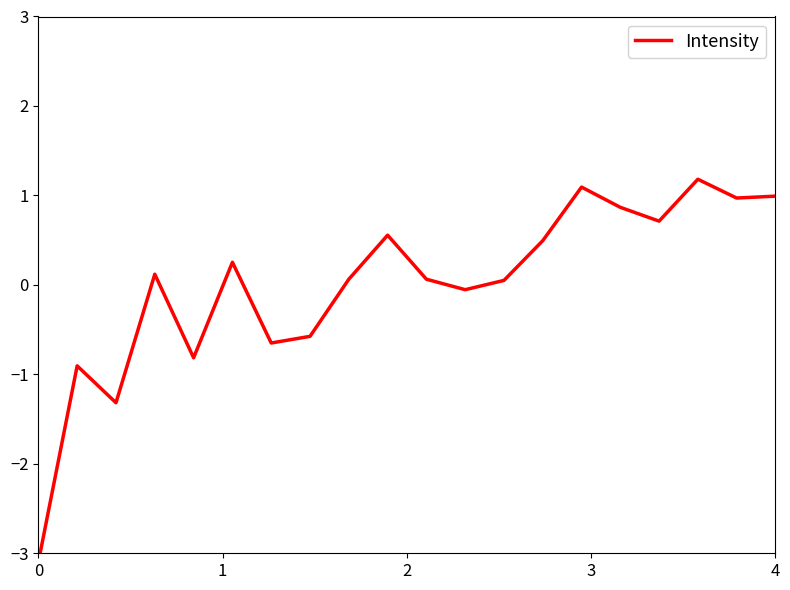

How many positive values are there?

13